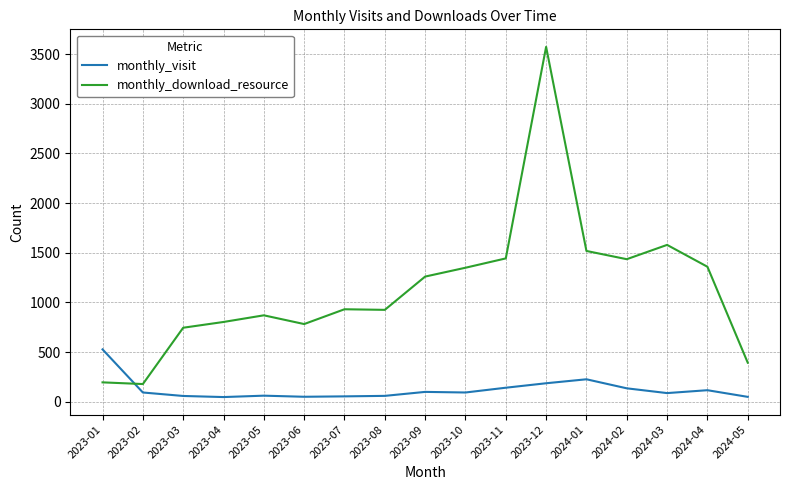

Does the chart have visible grid lines?

Yes